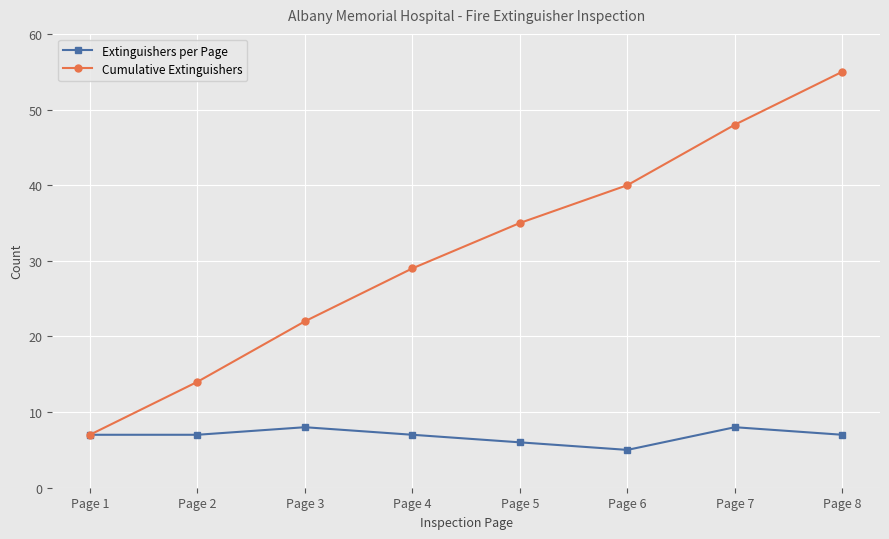

How many lines are shown in the chart?

2